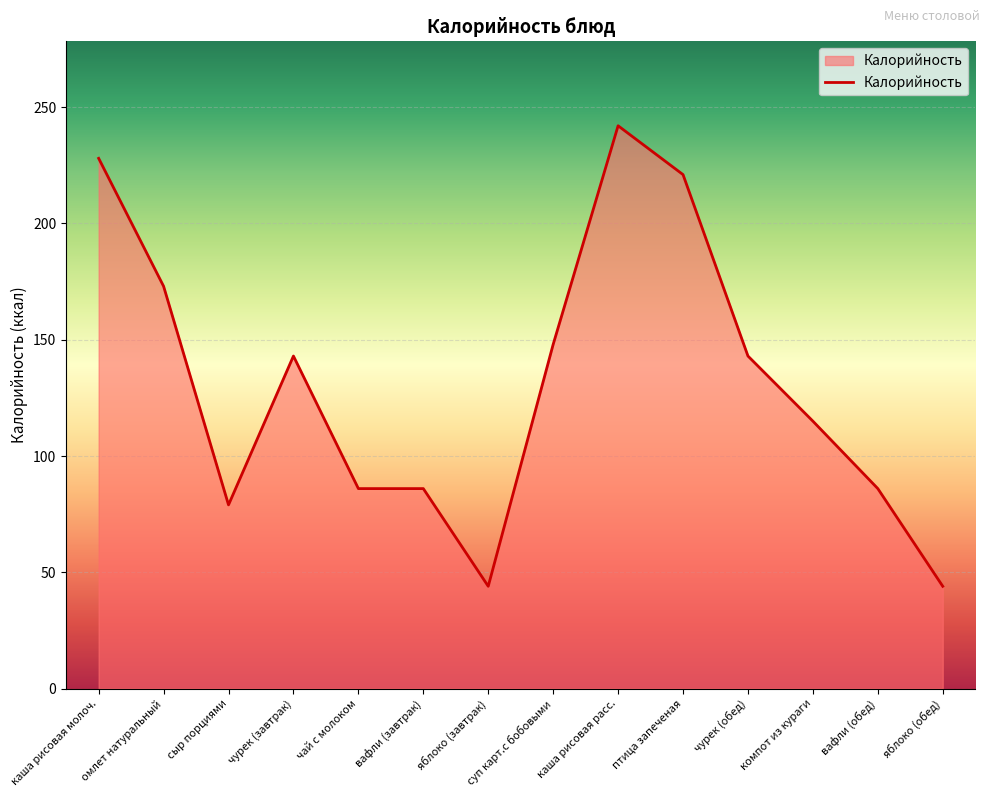

Reading left to right, extract all data points from this chart.

228	173	79	143	86	86	44	148	242	221	143	115	86	44